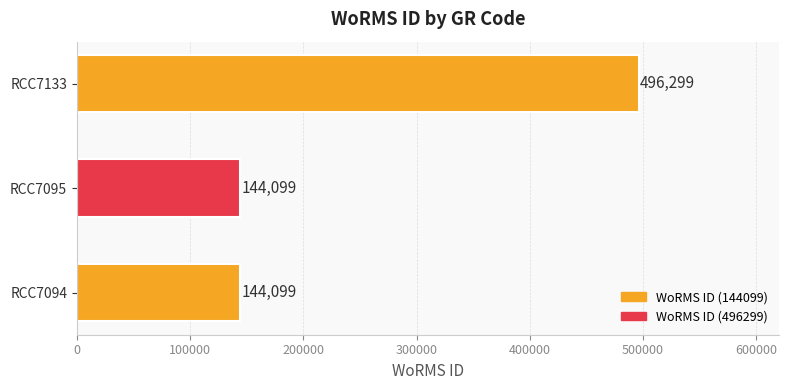

What is the minimum value shown in the chart?

144099